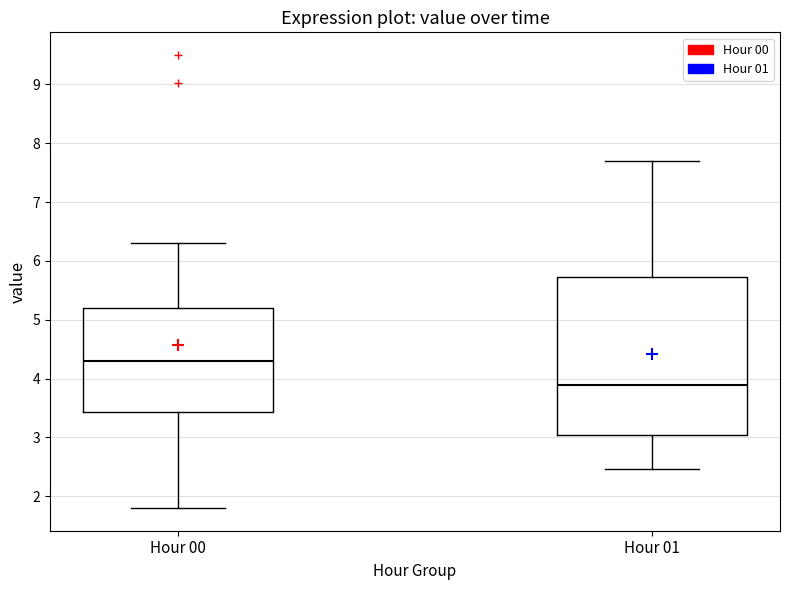

Which box's median line is the highest?

Hour 00